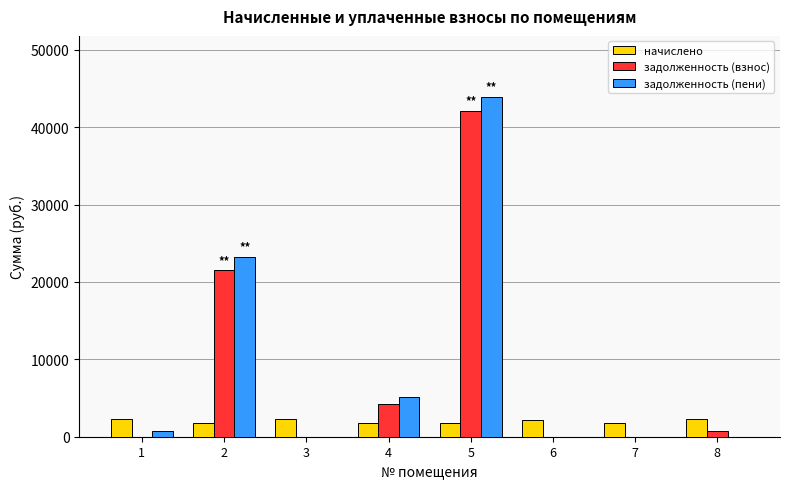

True or false: задолженность (пени) has a value of 0.0 at 7.

True